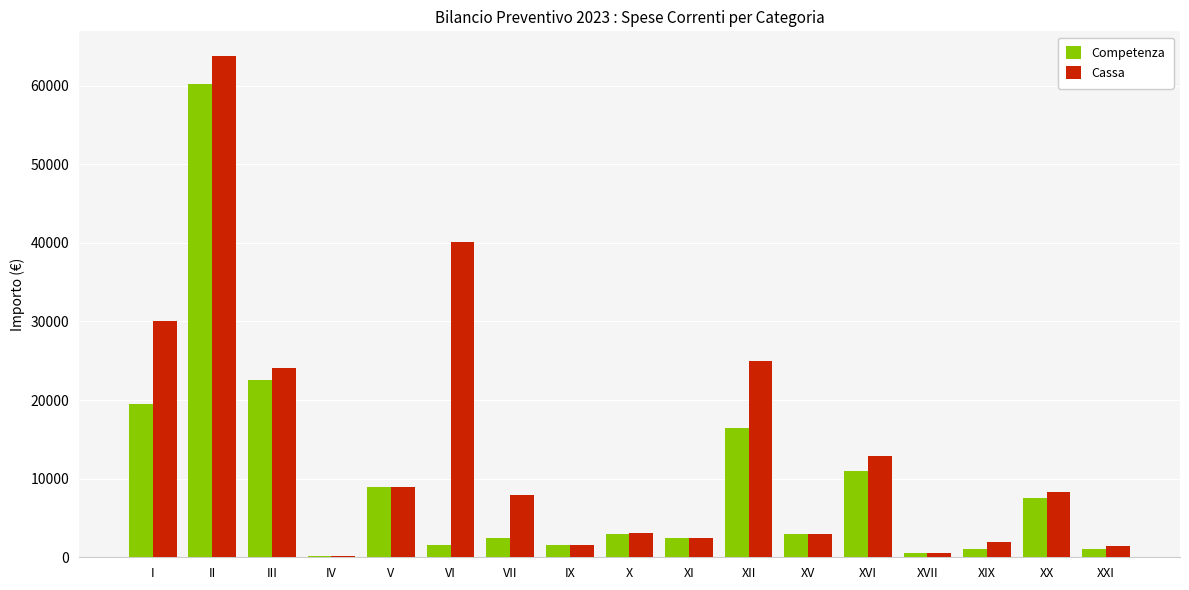

What is the greatest value displayed?

63729.6